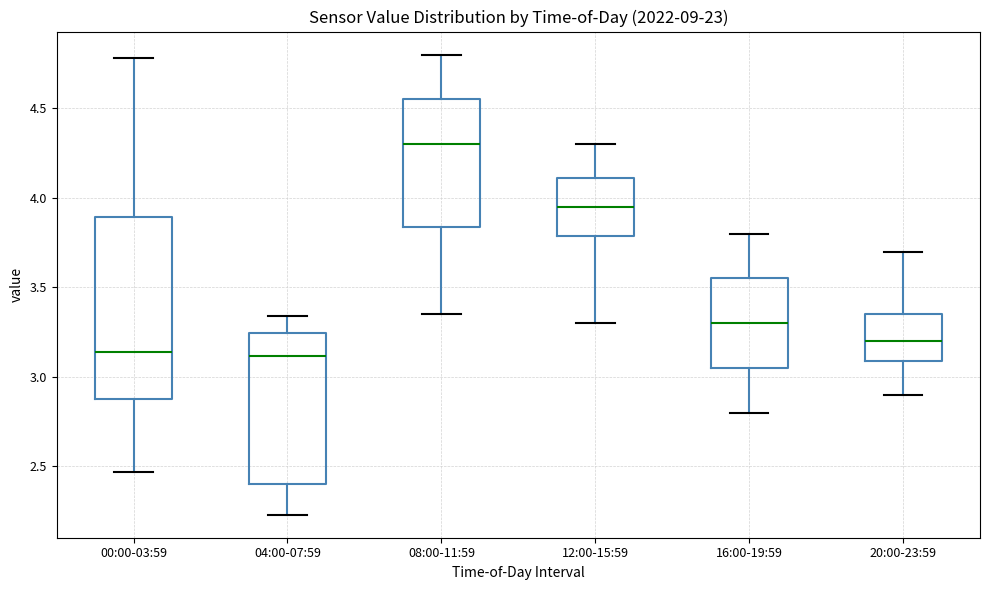

Reading left to right, transcribe this box plot: for each box, give where its median line is, the range the box spans, and where its two whiskers end, as read against the y-axis. The values are not printed on the chart, so give them approximately, as read against the axis.

00:00-03:59: median 3.15, box 2.90 to 3.90, whiskers 2.45 to 4.80
04:00-07:59: median 3.10, box 2.40 to 3.25, whiskers 2.25 to 3.35
08:00-11:59: median 4.30, box 3.85 to 4.55, whiskers 3.35 to 4.80
12:00-15:59: median 3.95, box 3.80 to 4.10, whiskers 3.30 to 4.30
16:00-19:59: median 3.30, box 3.05 to 3.55, whiskers 2.80 to 3.80
20:00-23:59: median 3.20, box 3.10 to 3.35, whiskers 2.90 to 3.70